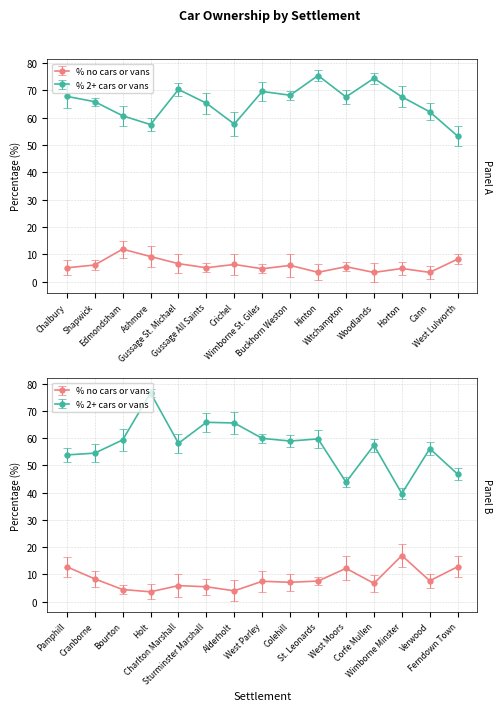

True or false: % no cars or vans in household and % 2 or more cars or vans in a household intersect in this chart.

False